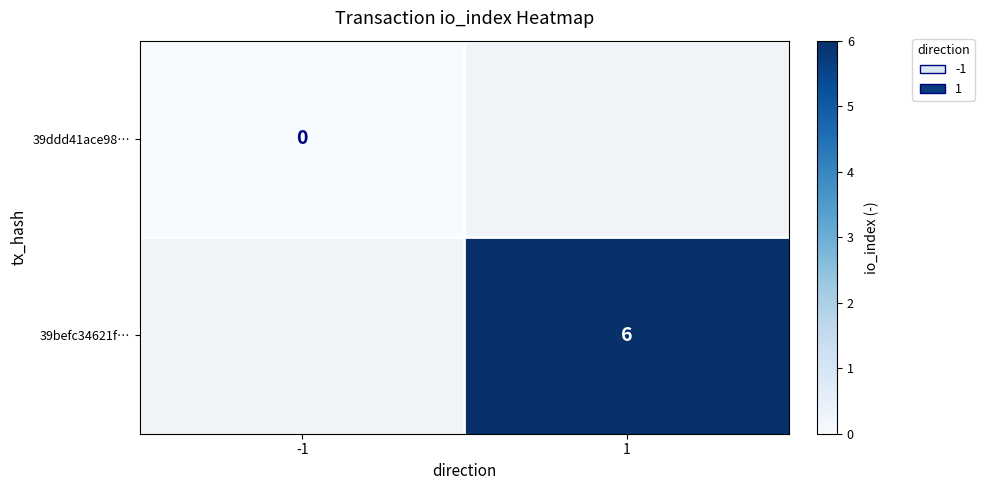

The 39befc34621f… series shows 6 at 1. True or false?

True